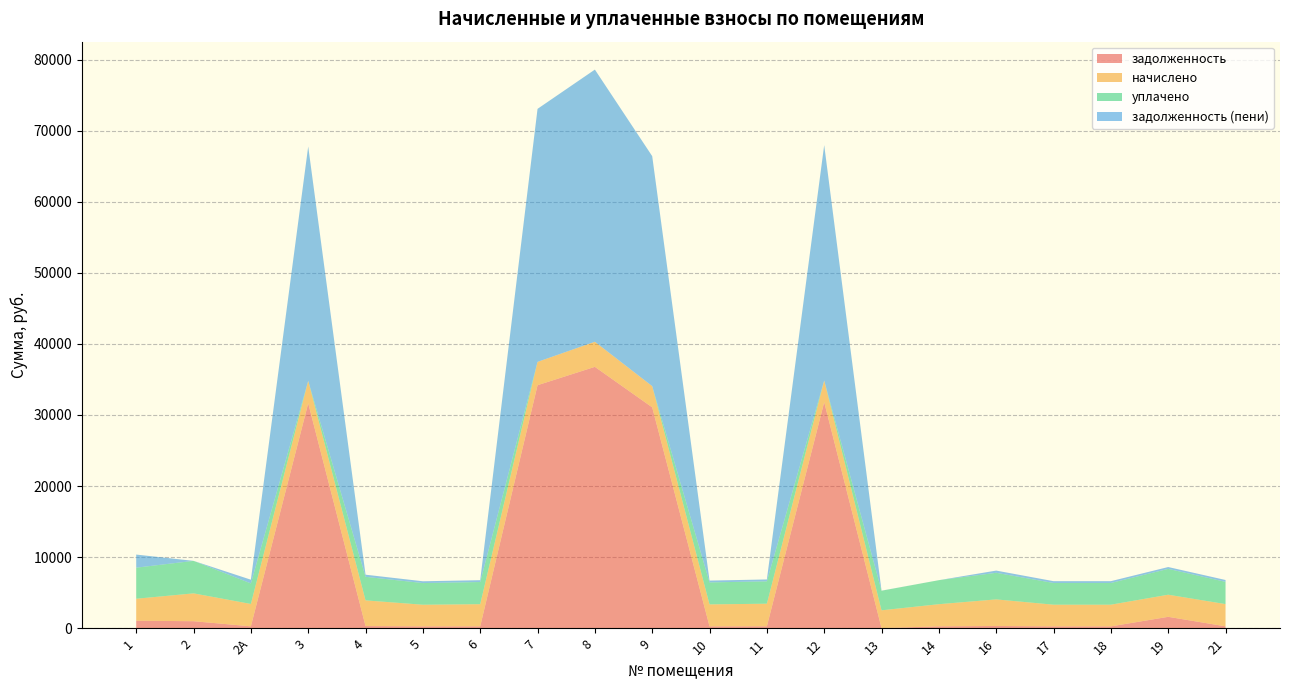

Where is the first local minimum for уплачено?

3